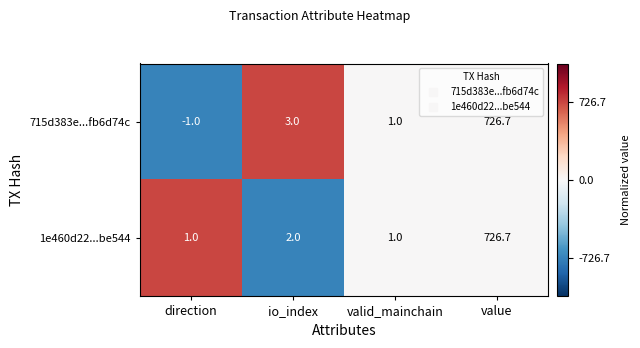

Count the number of data series in this chart.

2